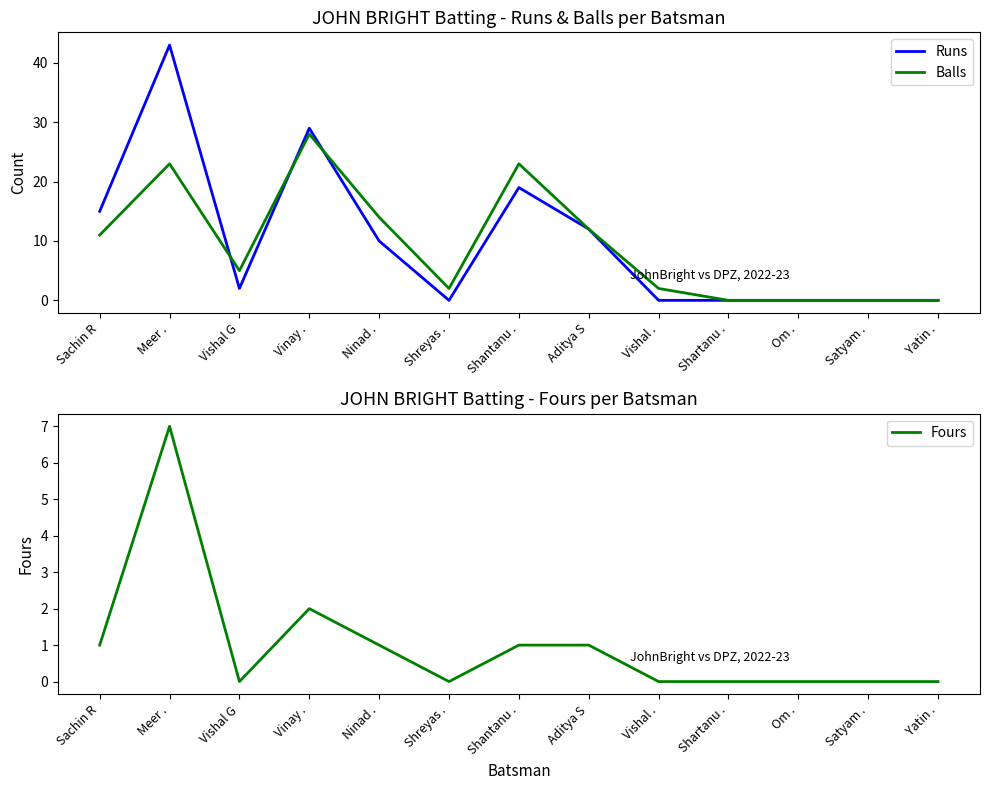

Which category has the highest value in the Runs series?

Meer .